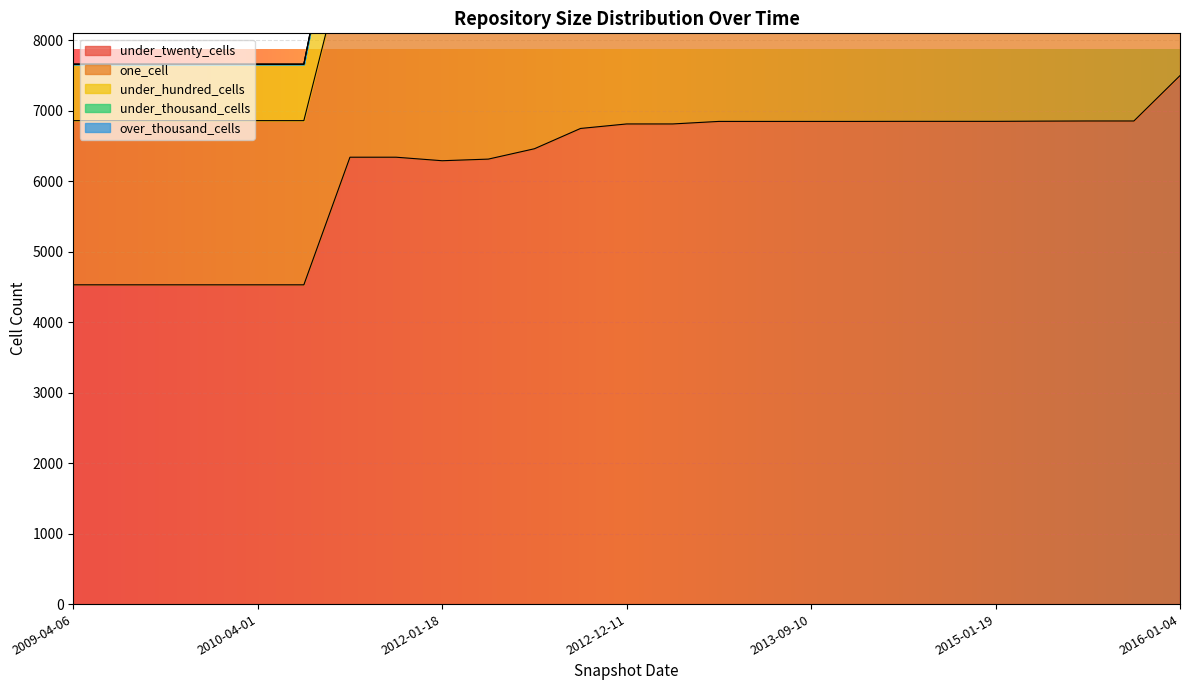

How many values in under_thousand_cells are above zero?

20